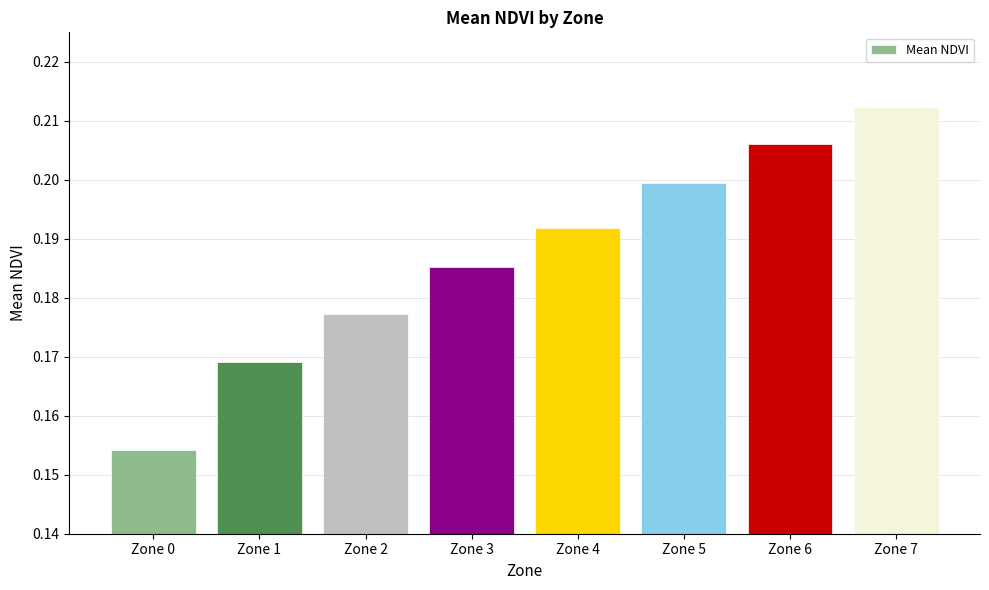

How many categories are shown in the chart?

8